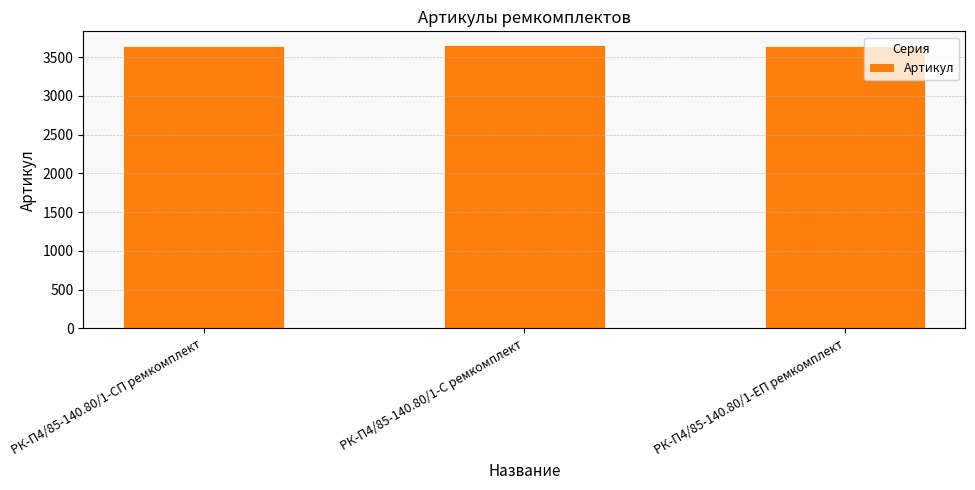

Count the values in the range 3647 to 3649.

3